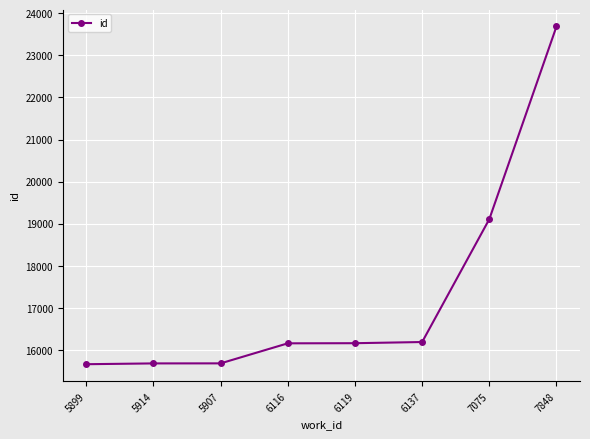

What is the value of the 1st point from the left?

15663